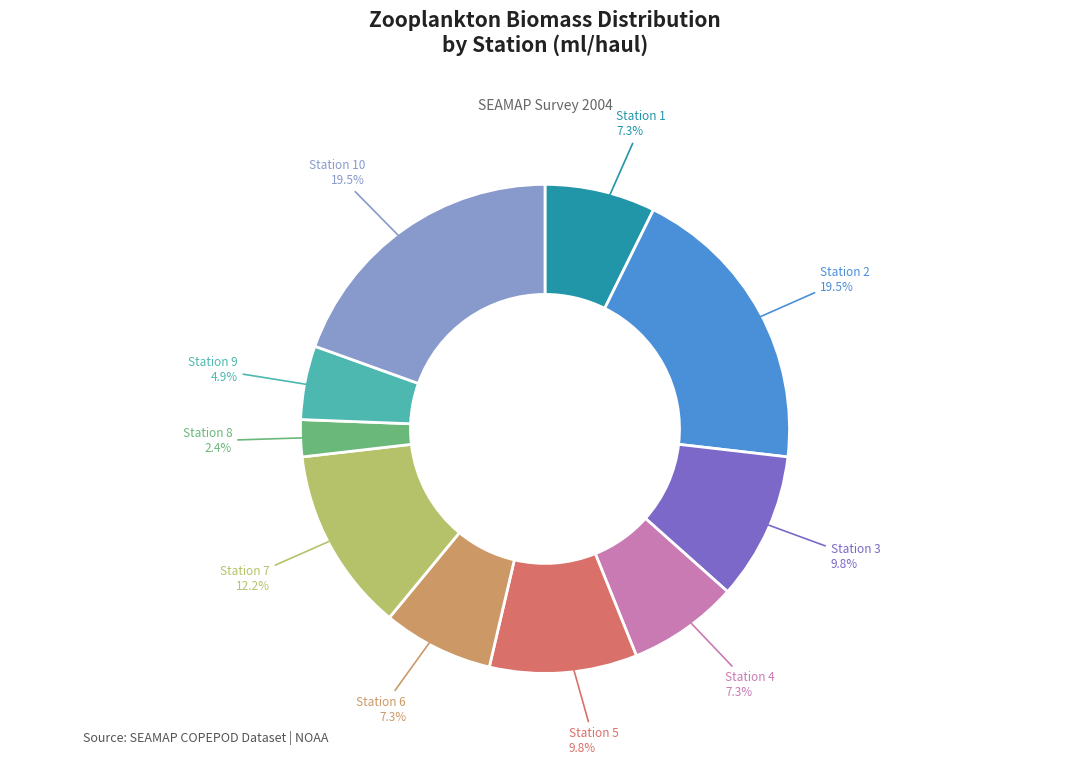

To the nearest percent, what portion does Station 7 represent?

12%